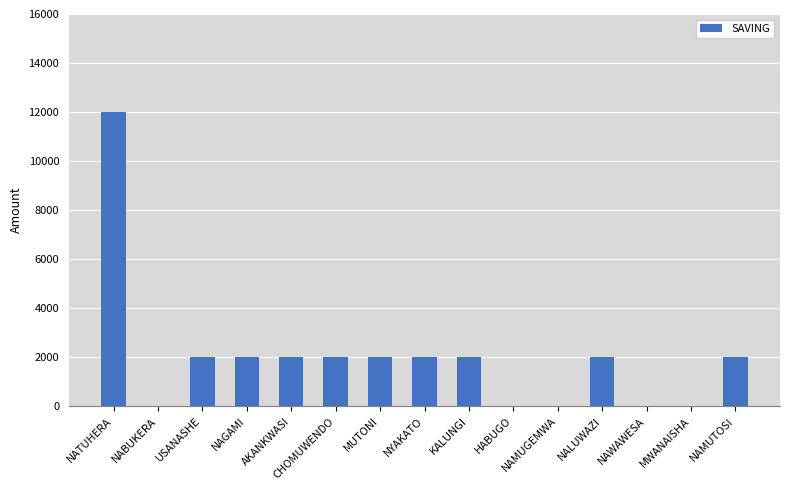

Reading left to right, transcribe all the data shown in this chart.

12000	0	2000	2000	2000	2000	2000	2000	2000	0	0	2000	0	0	2000